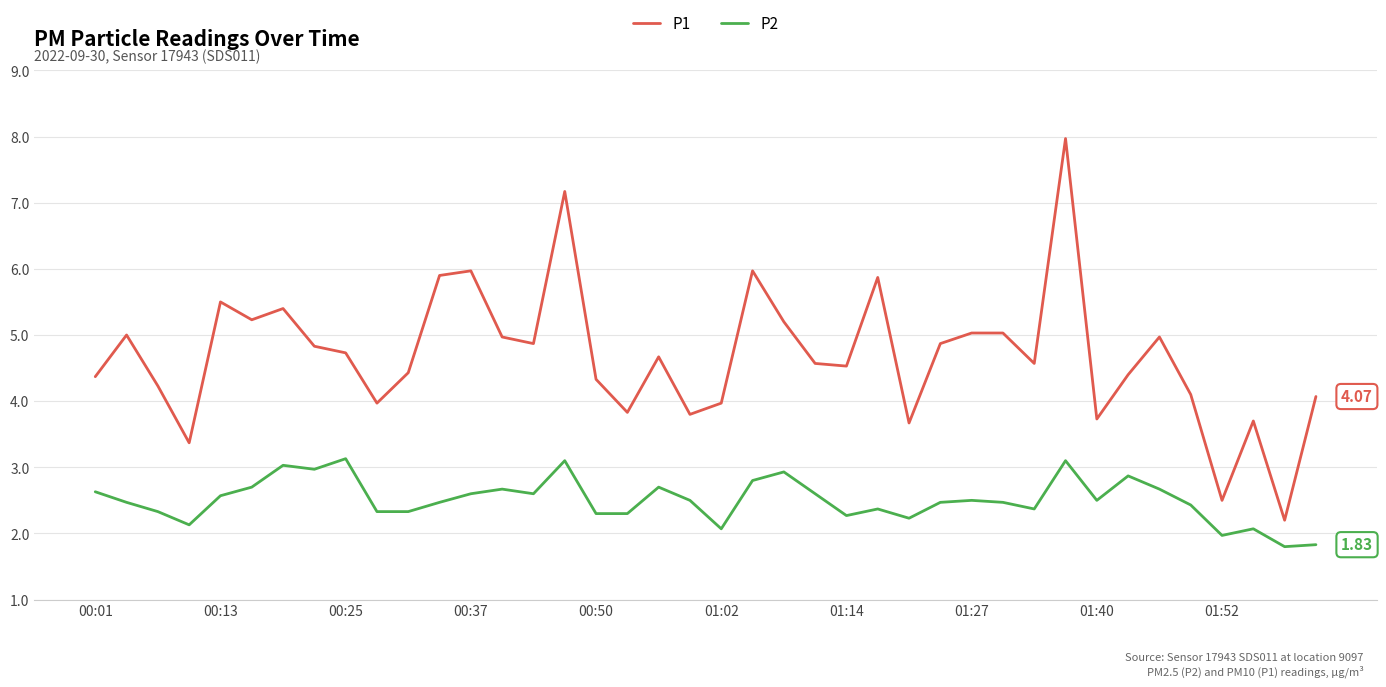

True or false: P1 and P2 cross at least once.

False